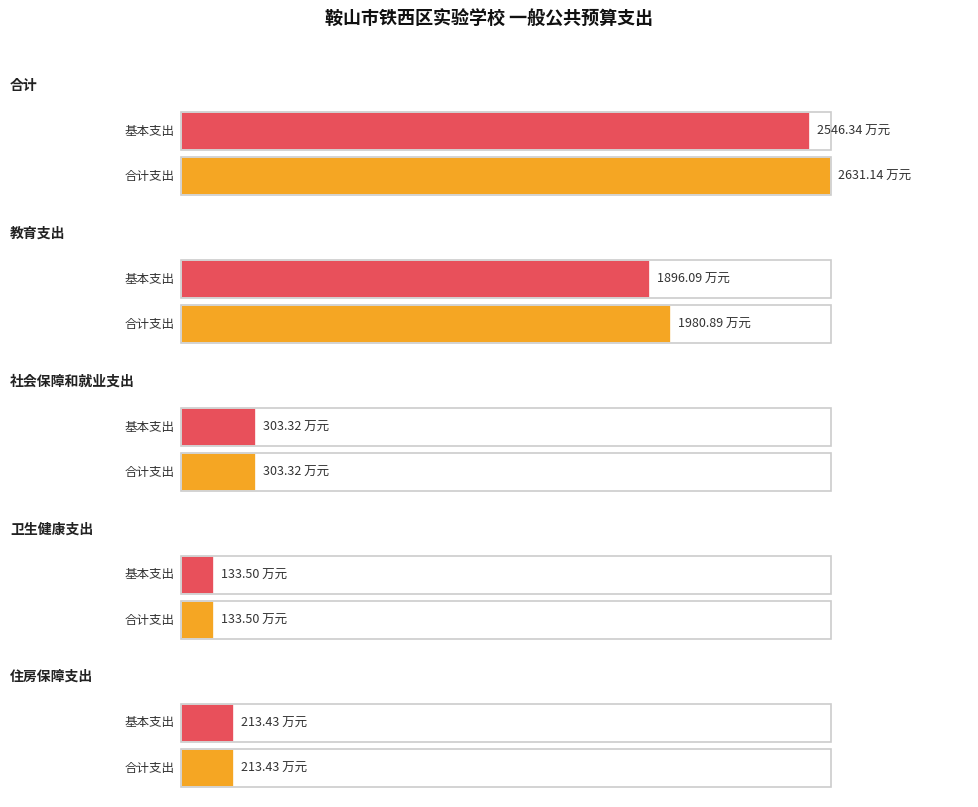

Which label corresponds to the largest value in the chart?

合计